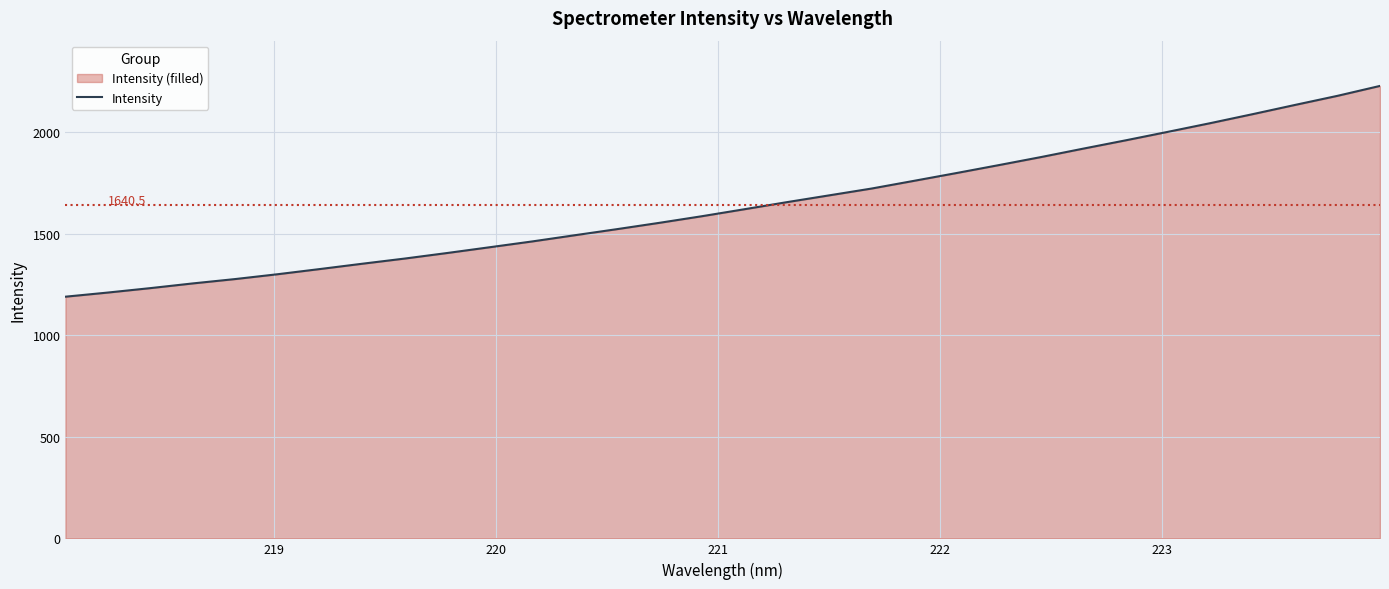

What is the greatest value displayed?

2227.8